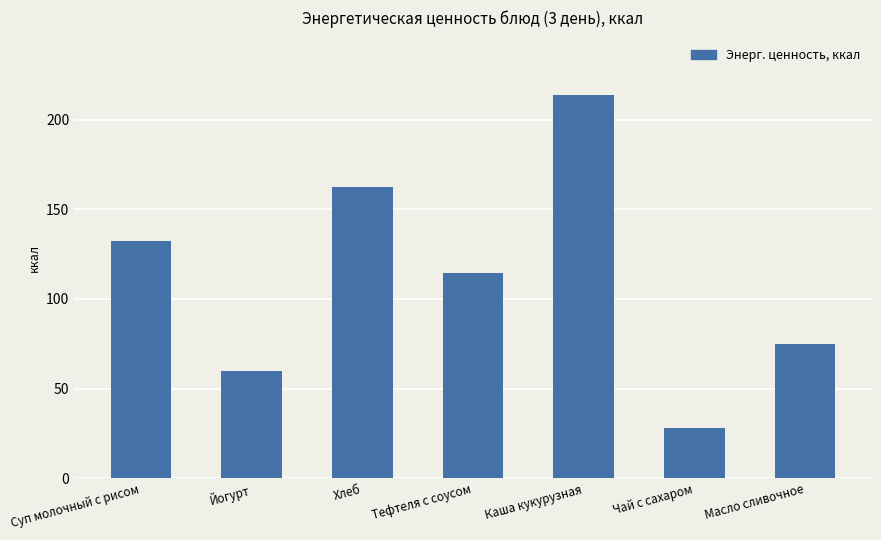

True or false: the data shows 15.9 at Йогурт.

False